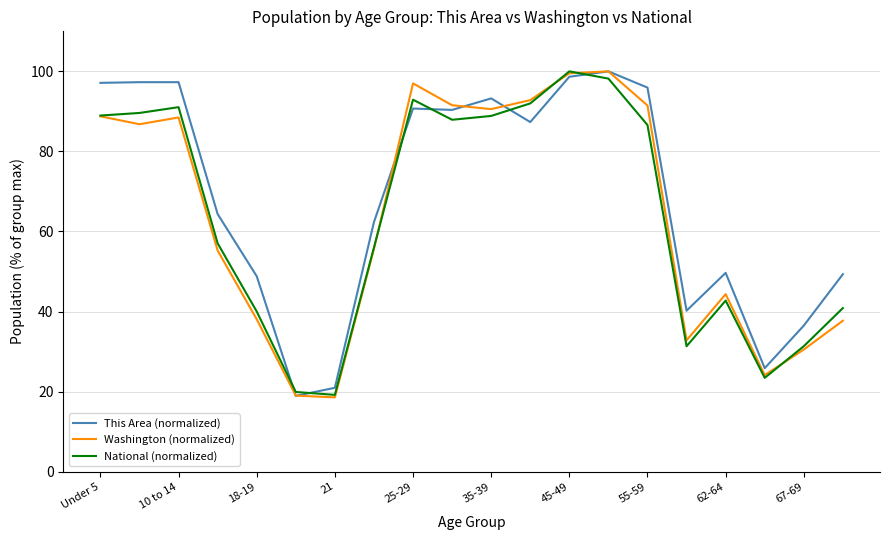

What is the minimum value shown in the chart?

18.6